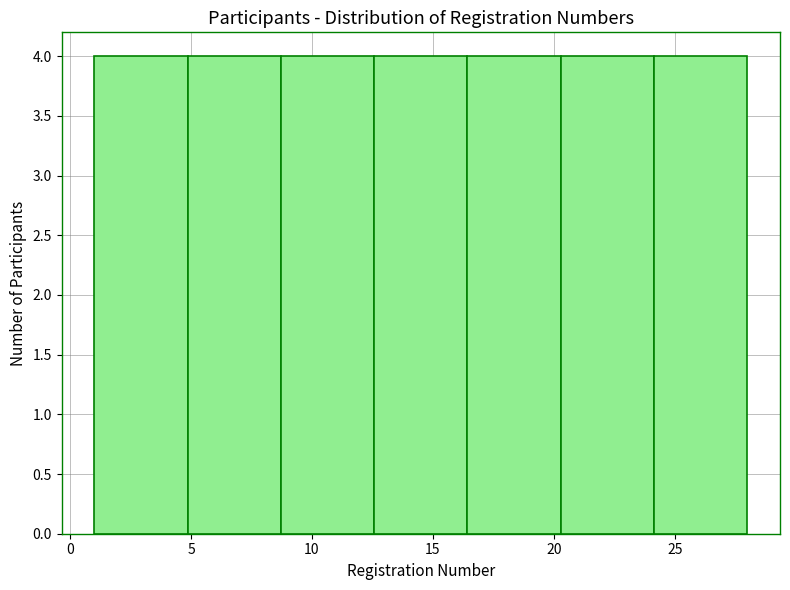

Reading left to right, transcribe this chart: for each bar, give the range it covers on the x-axis and its height. Neither the bar edges nor the heights are printed on the chart, so give them approximately, as read against the axes.

1.0 to 5.0: 4
5.0 to 8.5: 4
8.5 to 12.5: 4
12.5 to 16.5: 4
16.5 to 20.5: 4
20.5 to 24.0: 4
24.0 to 28.0: 4